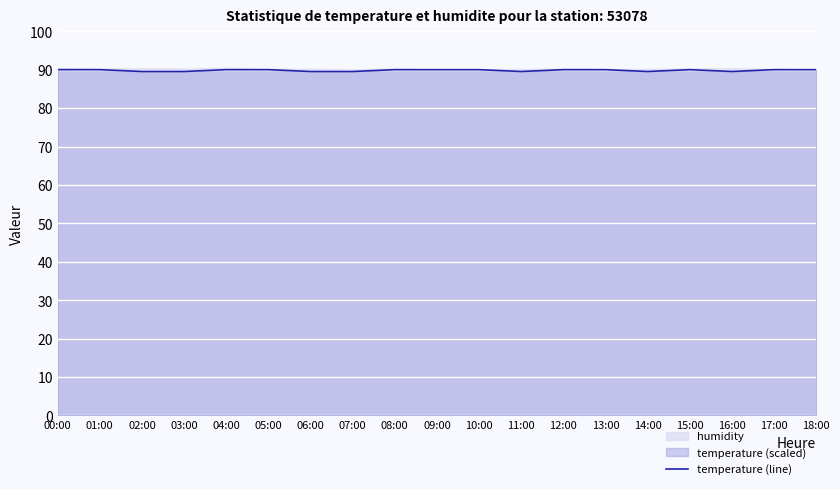

Which category has the highest value across all series?

00:00